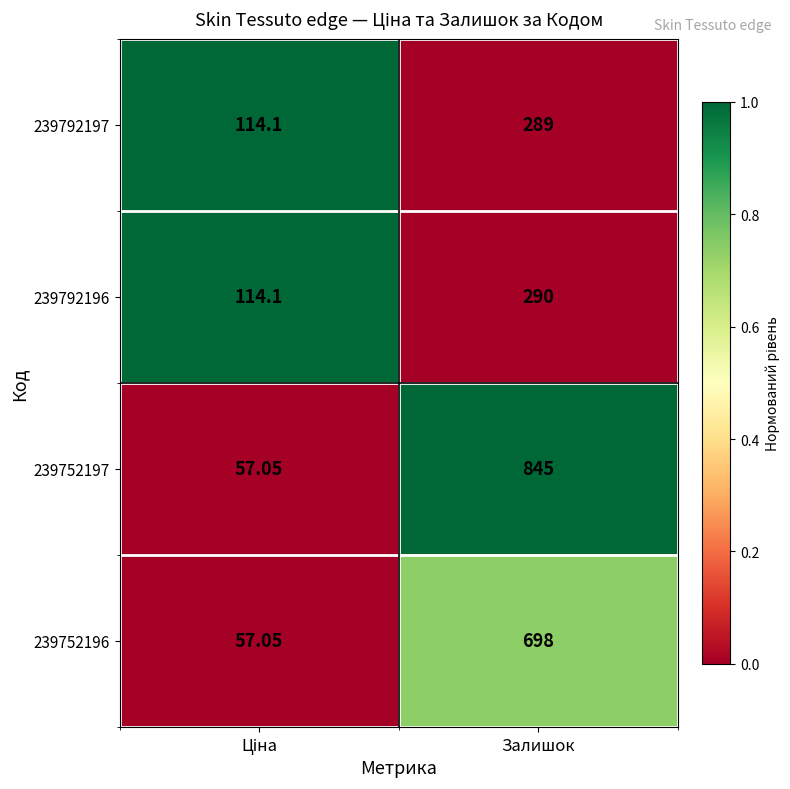

Which category has the highest value in the 239792196 series?

Залишок